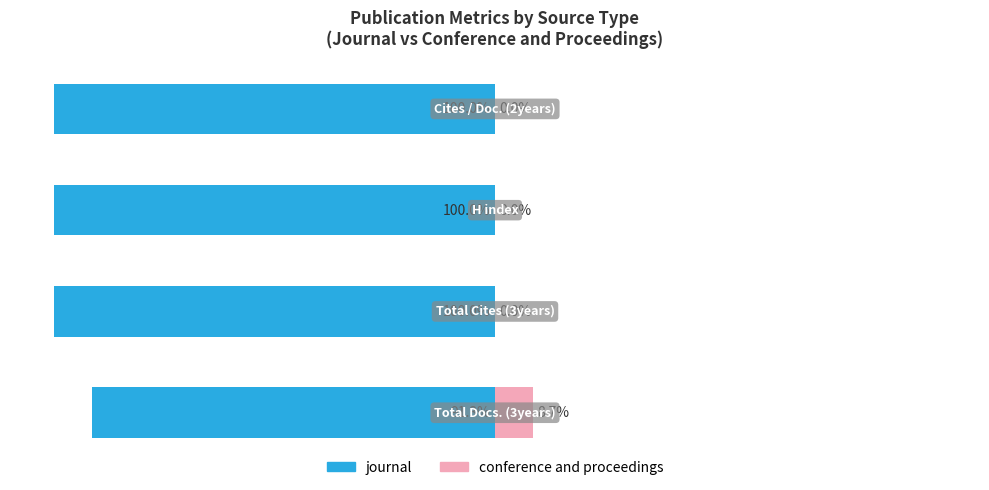

What is the value of the journal bar at the 3rd from the left?

-100.0